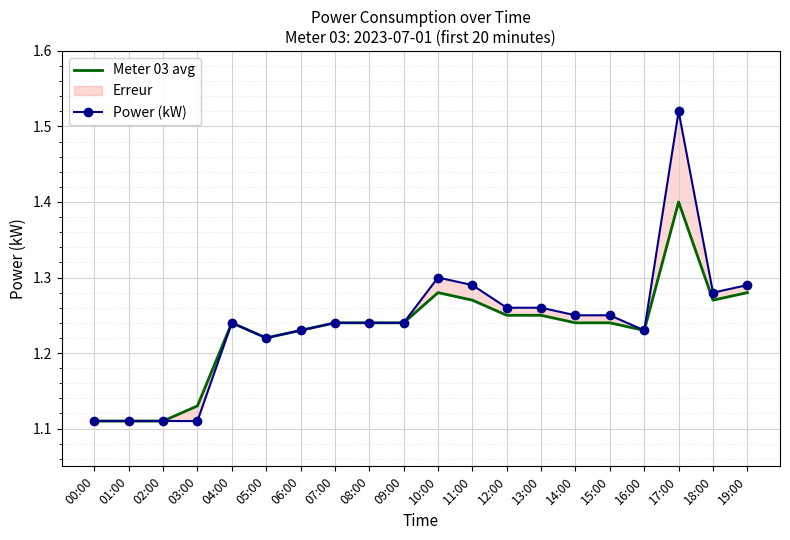

Reading left to right, extract all data points from this chart.

Meter 03 avg: 1.1	1.1	1.1	1.1	1.2	1.2	1.2	1.2	1.2	1.2	1.3	1.3	1.2	1.2	1.2	1.2	1.2	1.4	1.3	1.3
Power (kW): 1.1	1.1	1.1	1.1	1.2	1.2	1.2	1.2	1.2	1.2	1.3	1.3	1.3	1.3	1.2	1.2	1.2	1.5	1.3	1.3